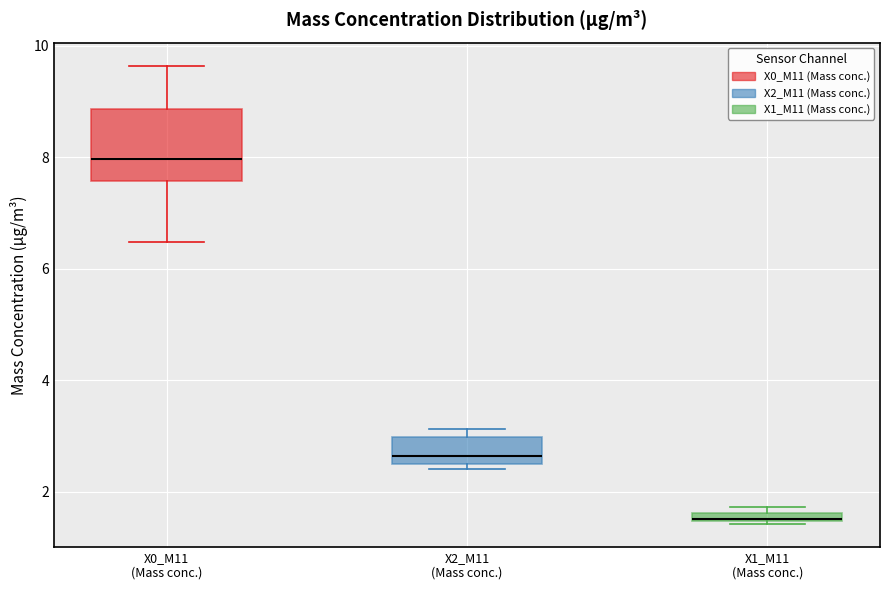

Which box is the tallest, from its lower edge to its upper edge?

X0_M11 (Mass conc.)